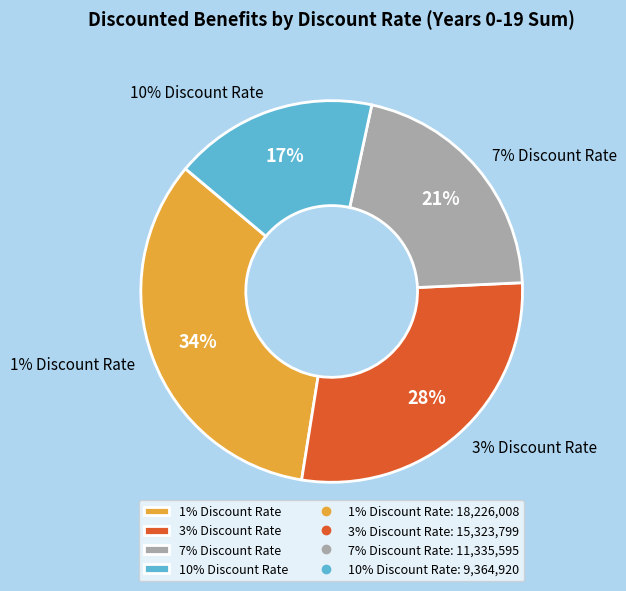

How many segments does this pie chart have?

4